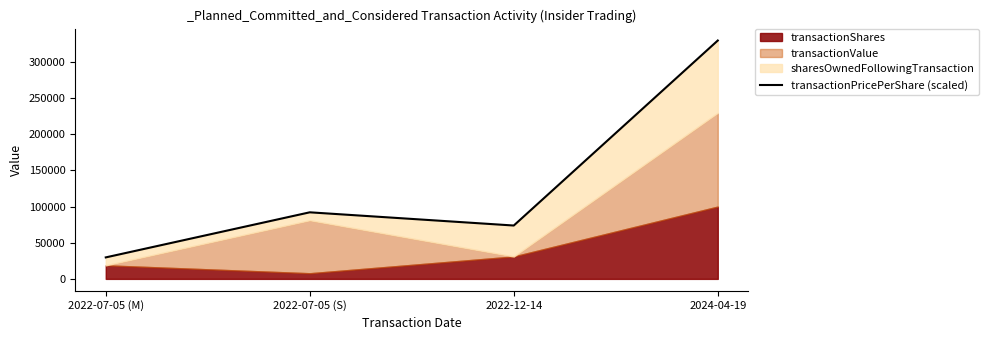

How many lines are shown in the chart?

1